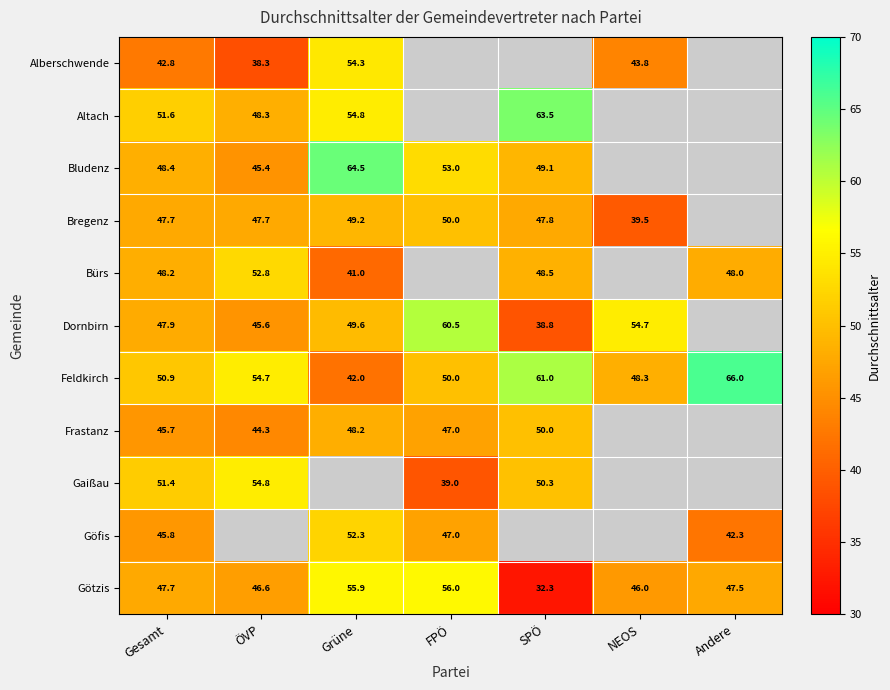

What is the sum of the Dornbirn values at FPÖ and NEOS?

115.2